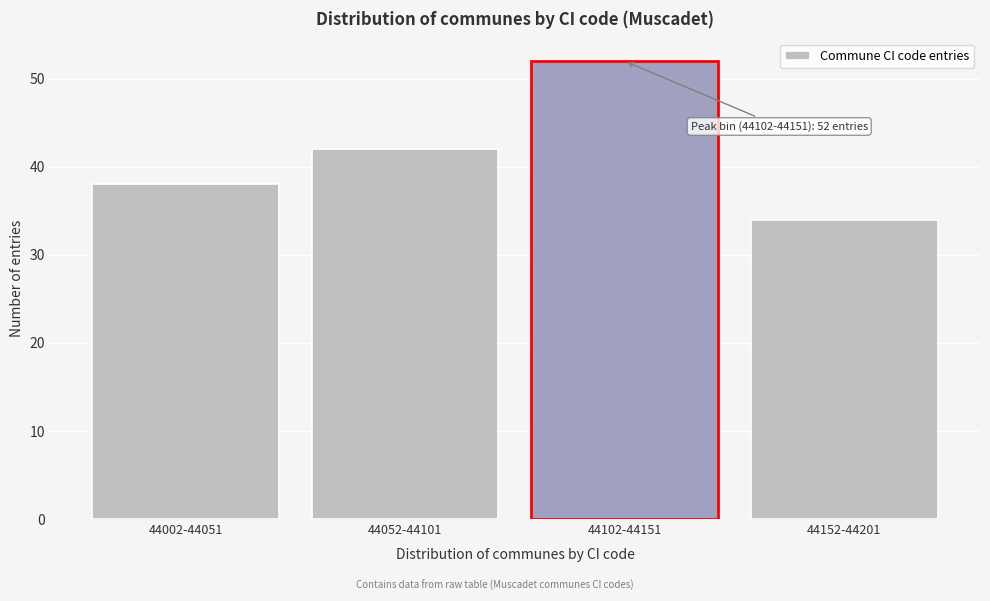

Reading left to right, transcribe all the data shown in this chart.

38	42	52	34